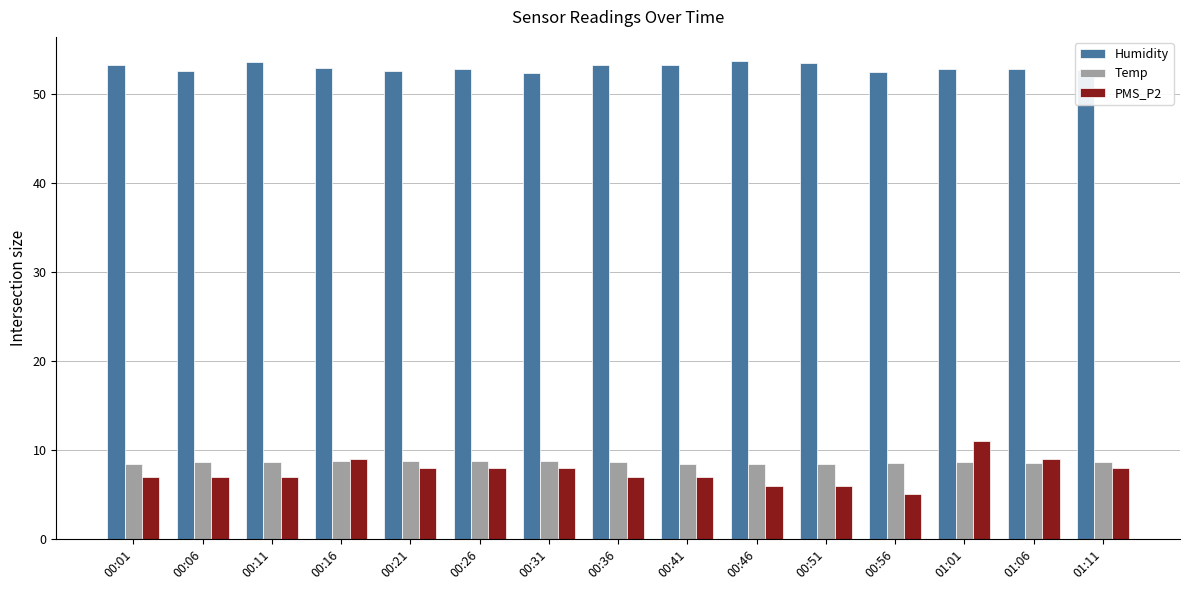

The Humidity series shows 52.6 at 00:21. True or false?

True